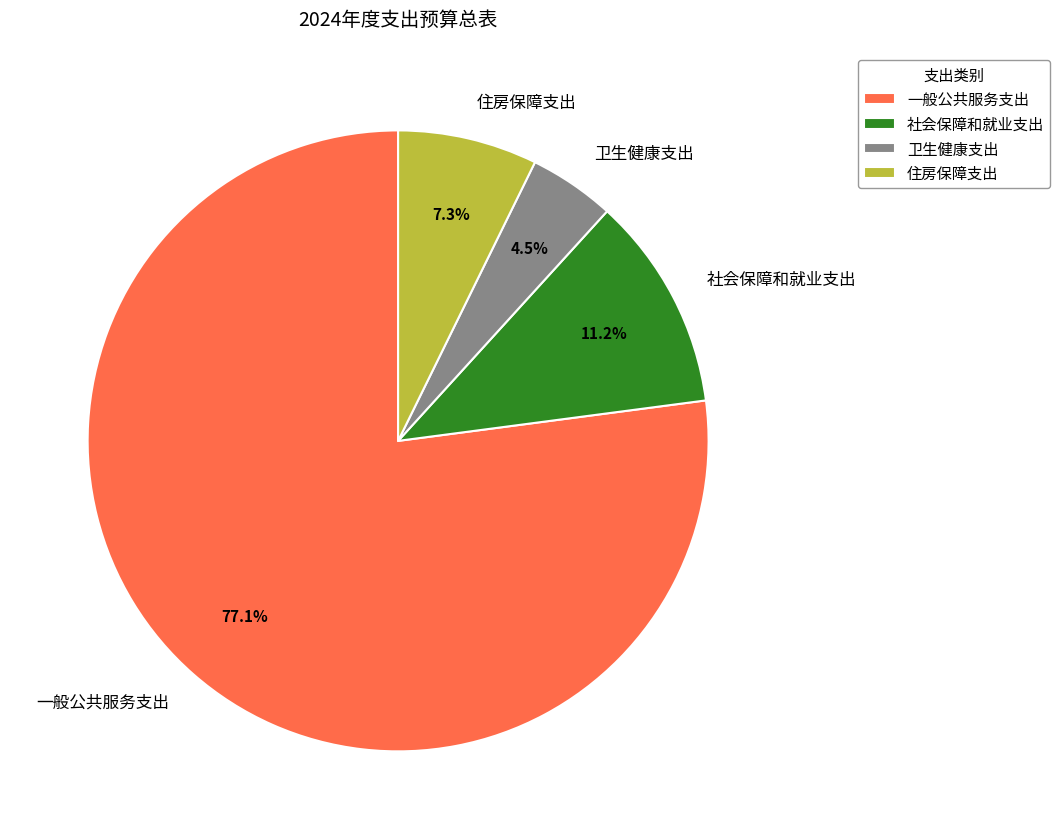

To the nearest percent, what percentage of the pie is 一般公共服务支出?

77%